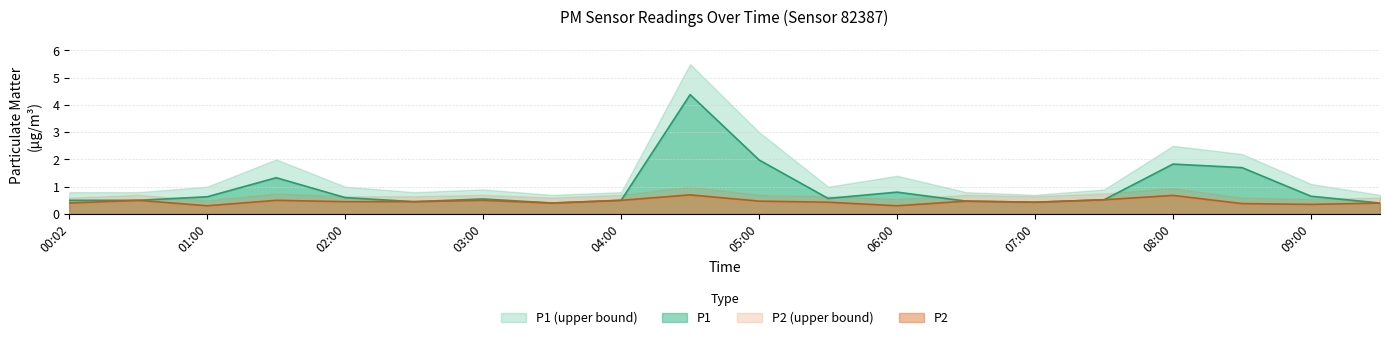

The value of P2 at 07:30 is 0.7. True or false?

False